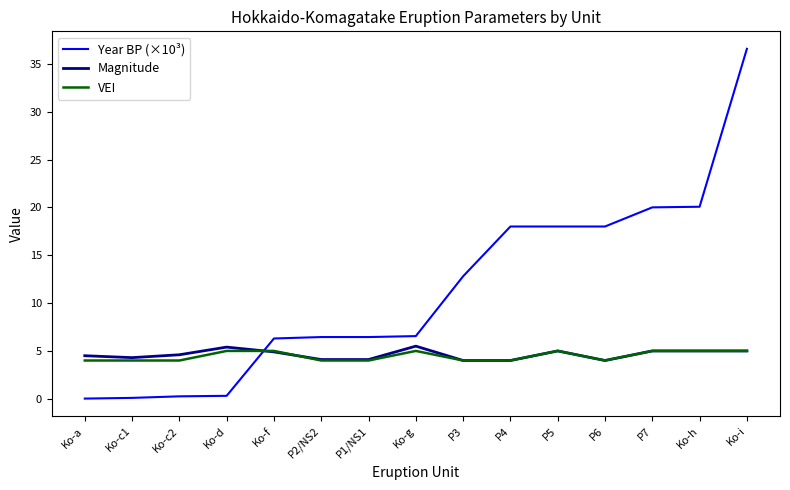

At how many categories does at least one series exceed 1?

15